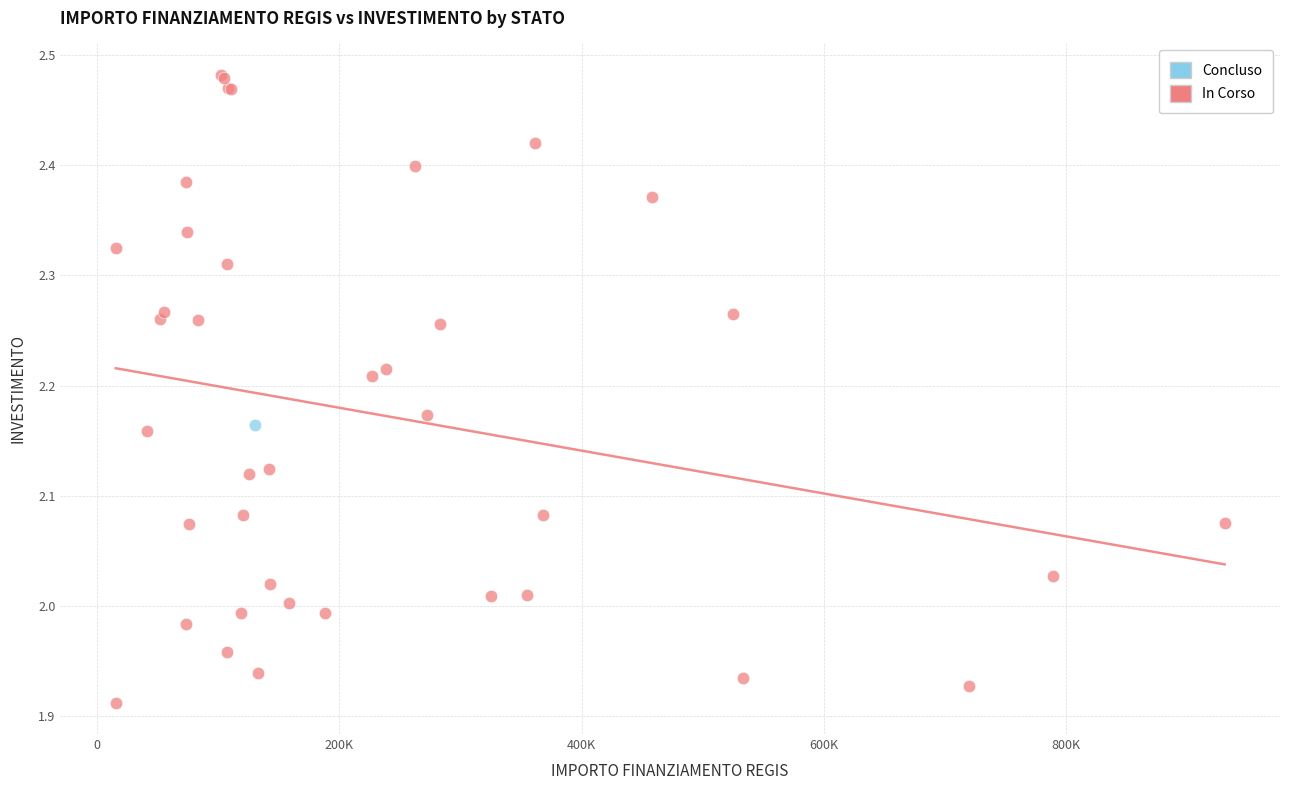

What are all the series names shown in the legend?

Concluso, In Corso